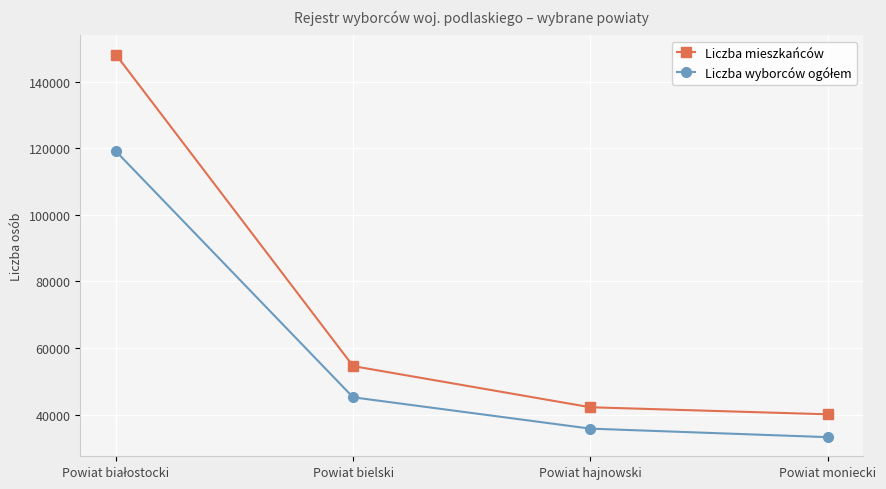

What is the difference between the highest and lowest values at Powiat bielski?

9374